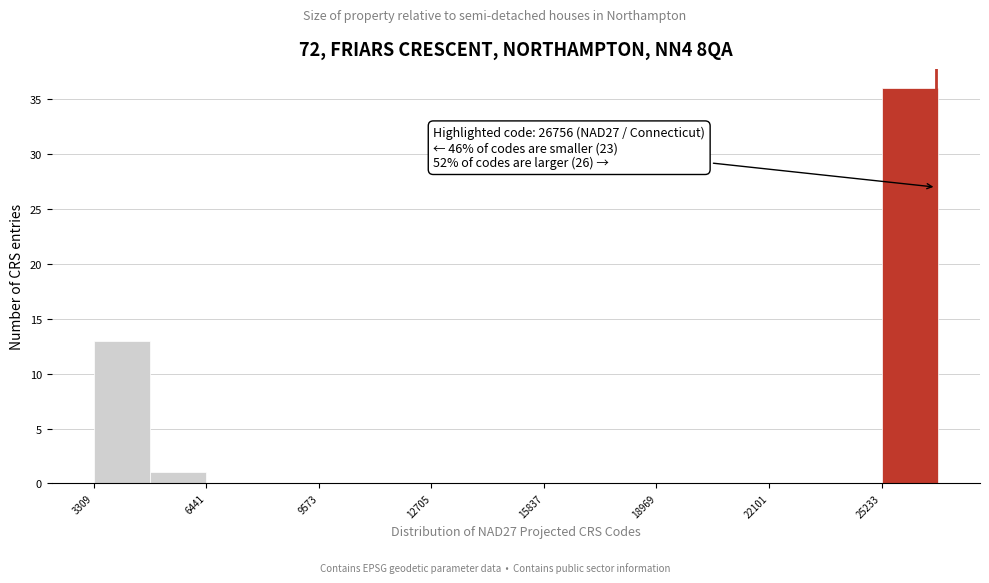

Around what value on the x-axis is the tallest bar? Give the approximate position of its centre, as read against the axis.

26000